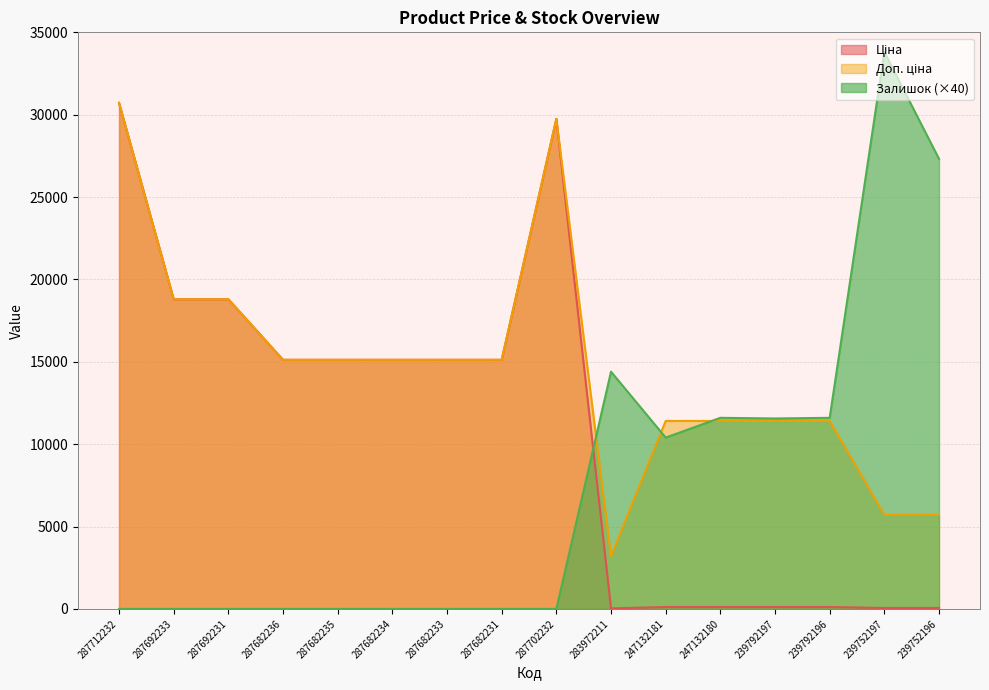

Count the number of data series in this chart.

3